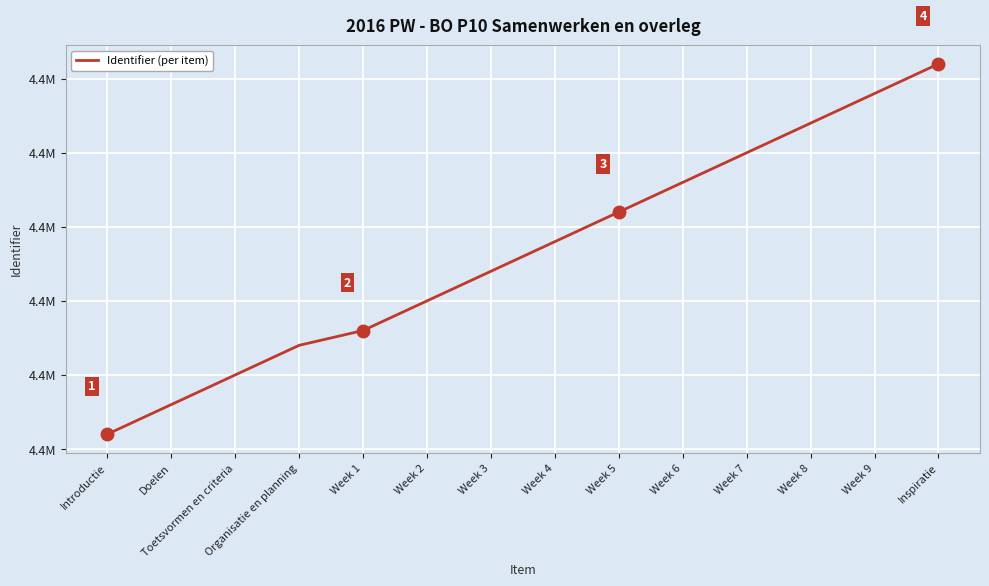

Reading left to right, transcribe all the data shown in this chart.

Introductie=4426601	Doelen=4426603	Toetsvormen en criteria=4426605	Organisatie en planning=4426607	Week 1=4426608	Week 2=4426610	Week 3=4426612	Week 4=4426614	Week 5=4426616	Week 6=4426618	Week 7=4426620	Week 8=4426622	Week 9=4426624	Inspiratie=4426626